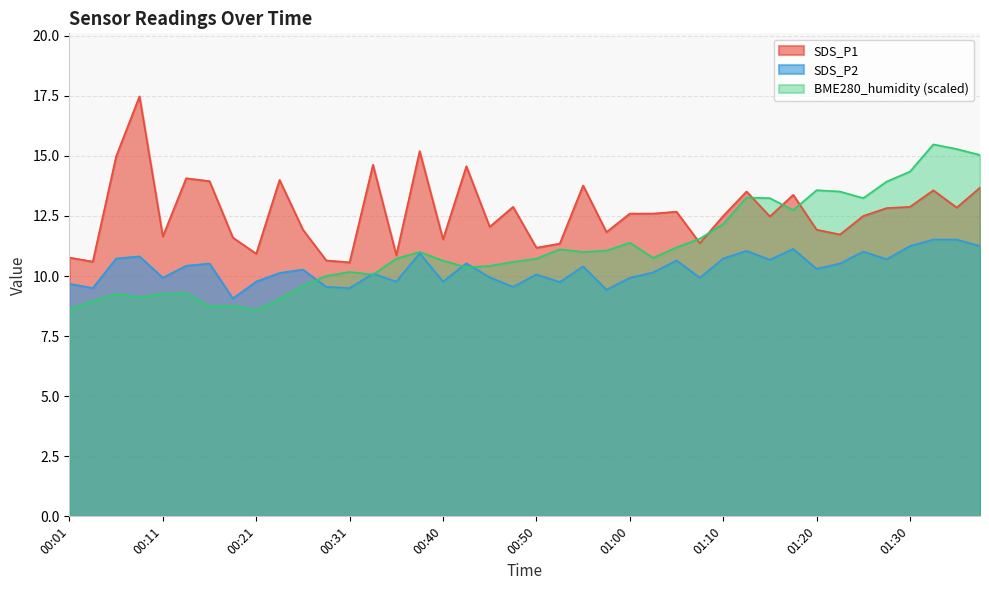

What is the sum of the SDS_P2 values at 00:57 and 00:16?

19.9